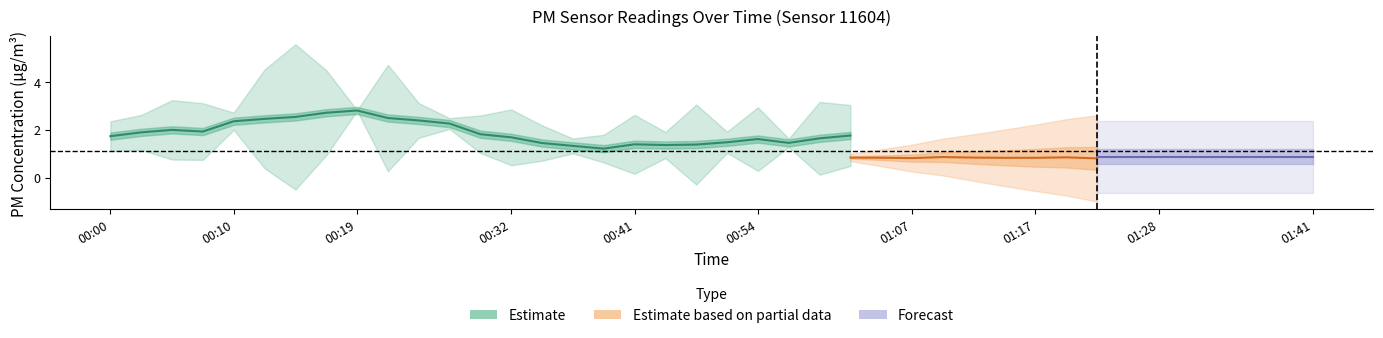

Is it true that P2 equals 0.4 at 01:39?

False